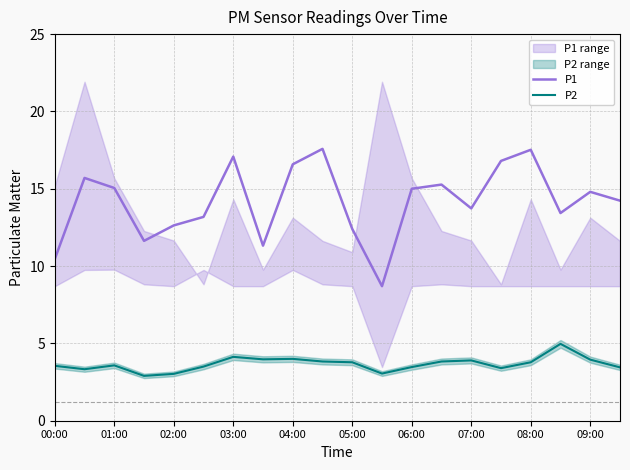

What is the sum of the P1 values at 08:00 and 09:00?

32.3